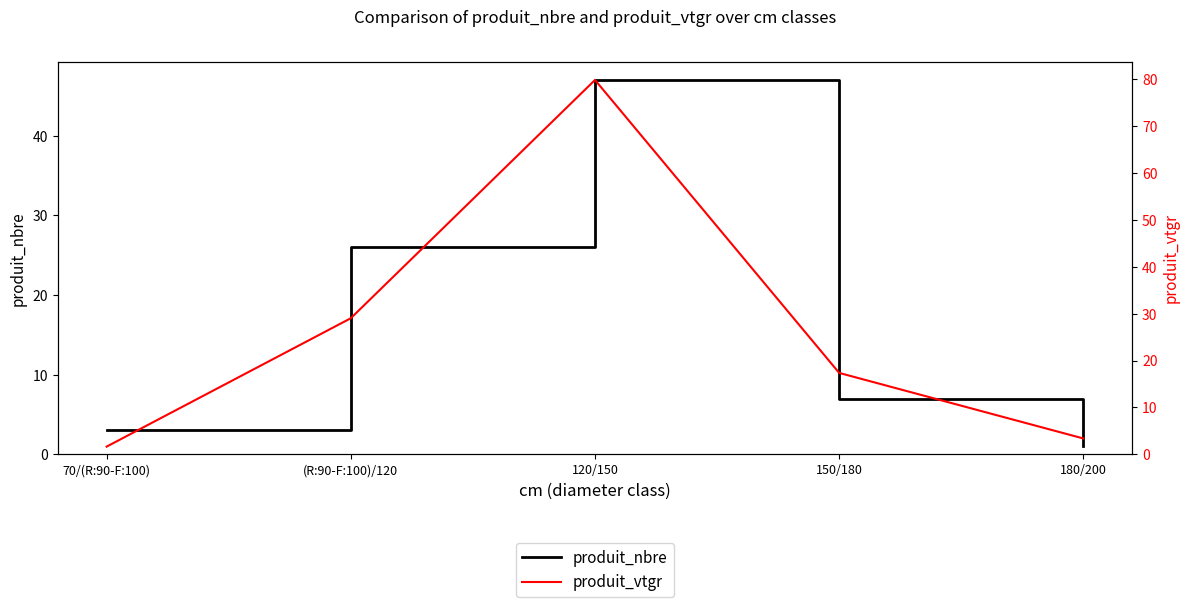

The value of produit_nbre at 120/150 is 47.0. True or false?

True